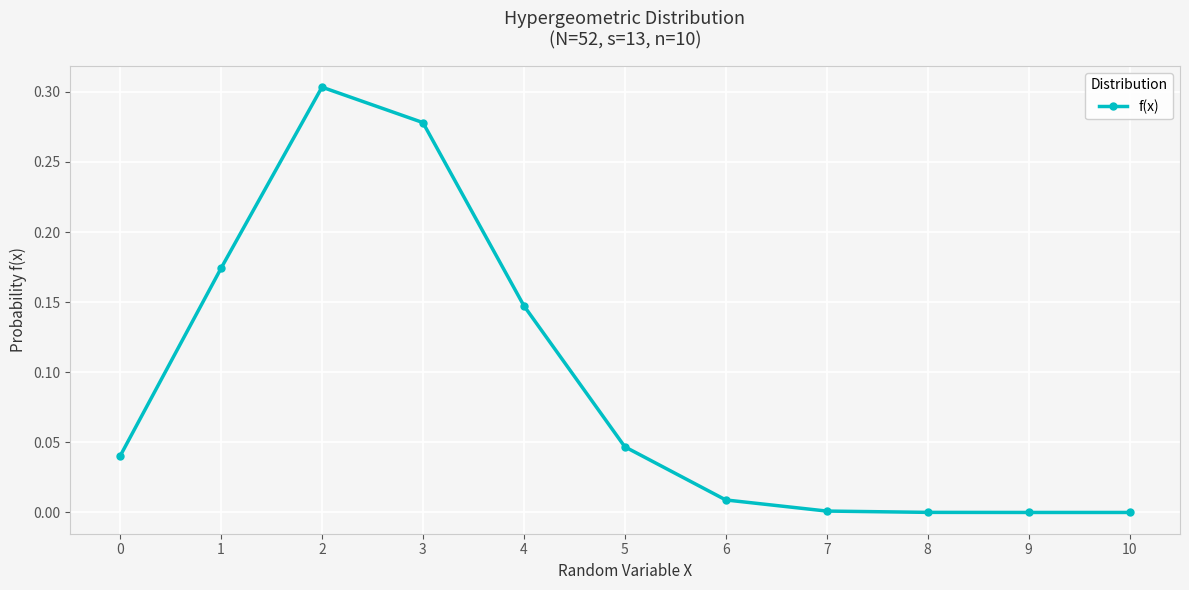

What is the sum of all values?

1.0